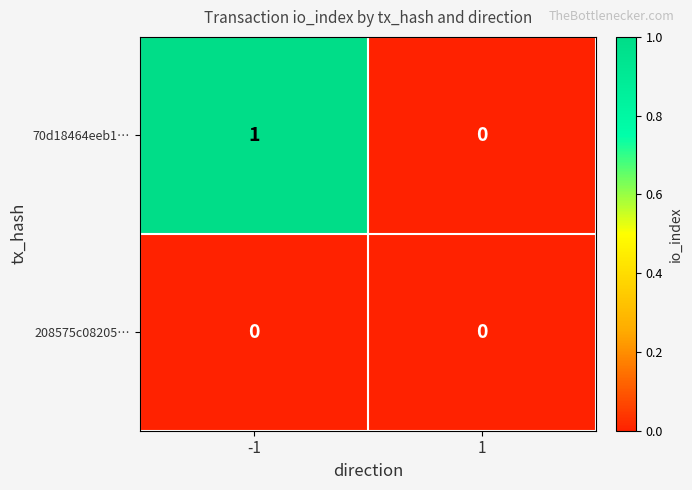

Reading left to right, what are all the values shown in this chart?

70d18464eeb1…: 1	0
208575c08205…: 0	0